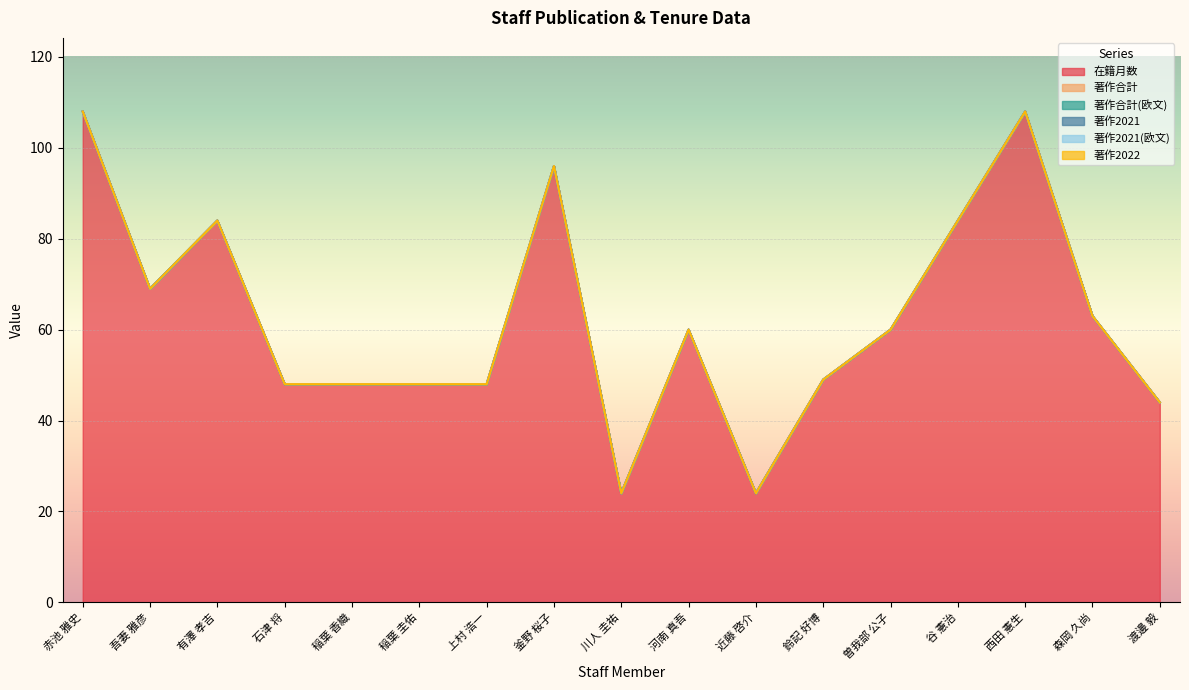

In 在籍月数, how many points are lower than both neighbors (excluding endpoints)?

3